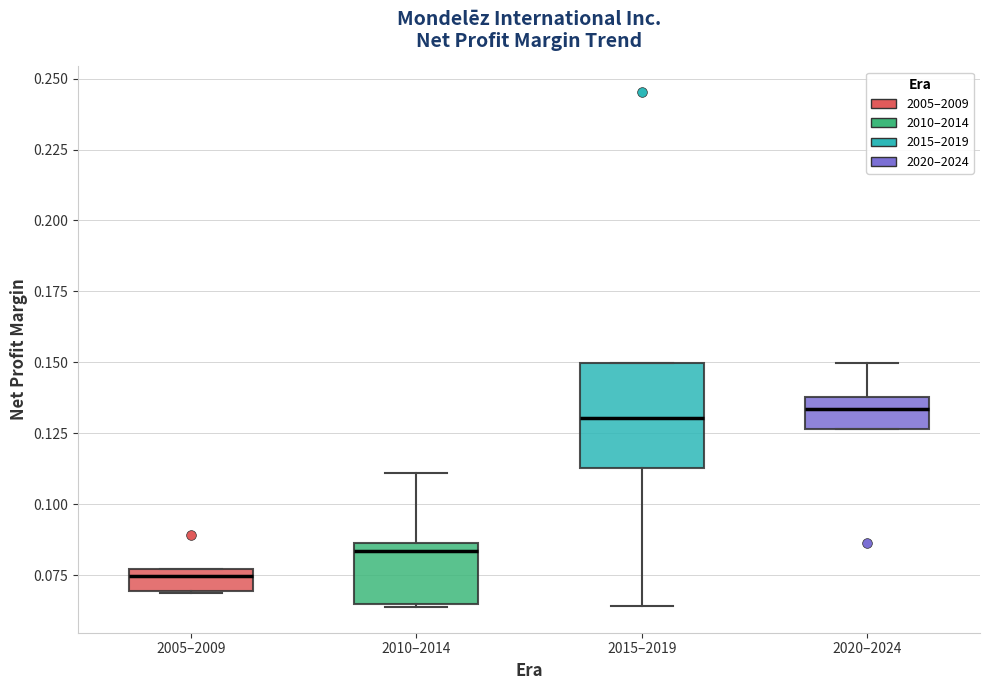

Comparing the boxes themselves (not the whiskers), which one is the tallest?

2015–2019